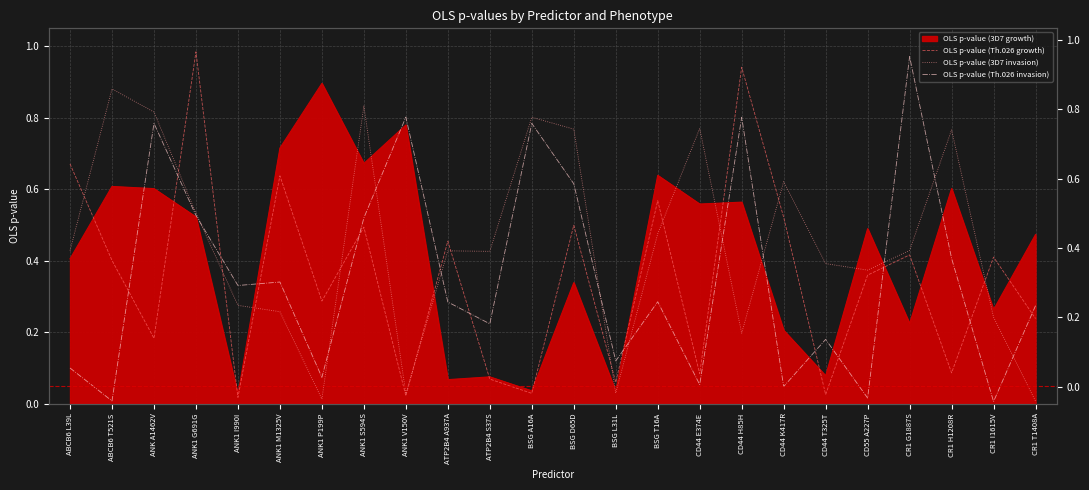

Between which two adjacent categories do OLS p-value (Th.026 growth) and OLS p-value (Th.026 invasion) first intersect?

ABCB6 T521S and ANK A1462V